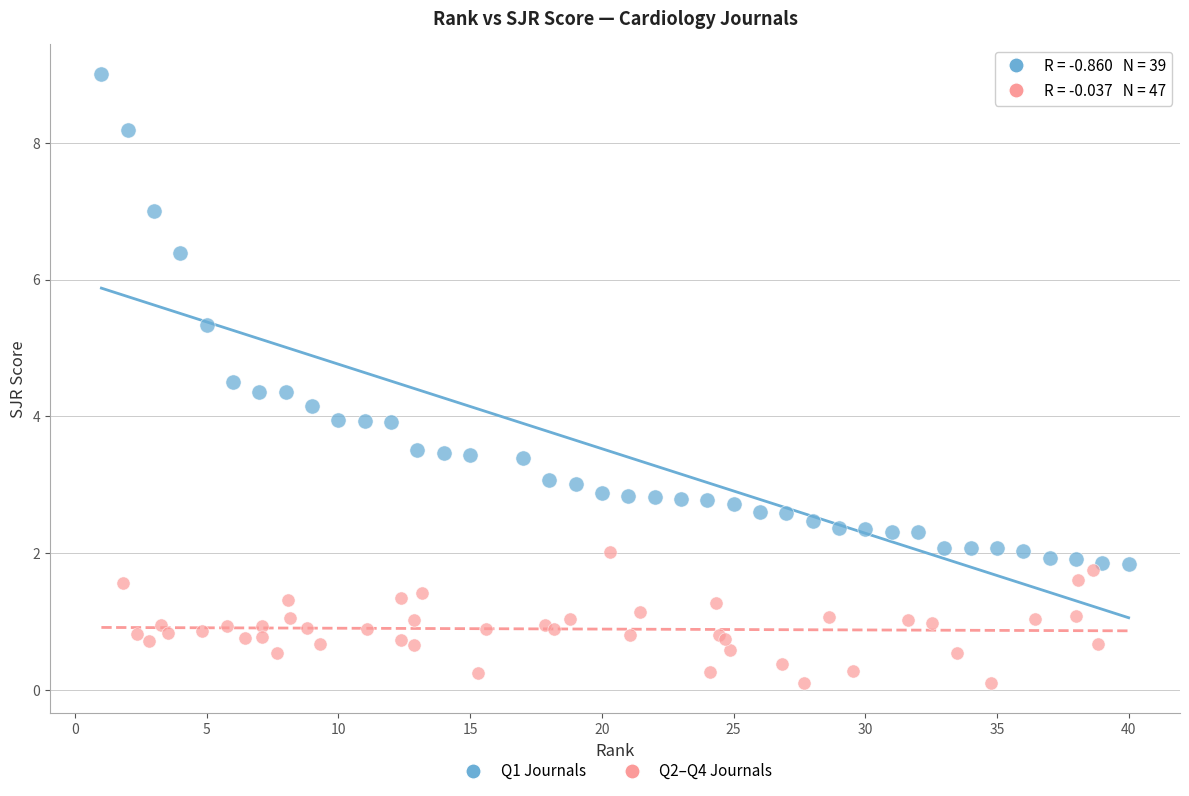

Which series contains the lowest Y value?

Q2–Q4 Journals